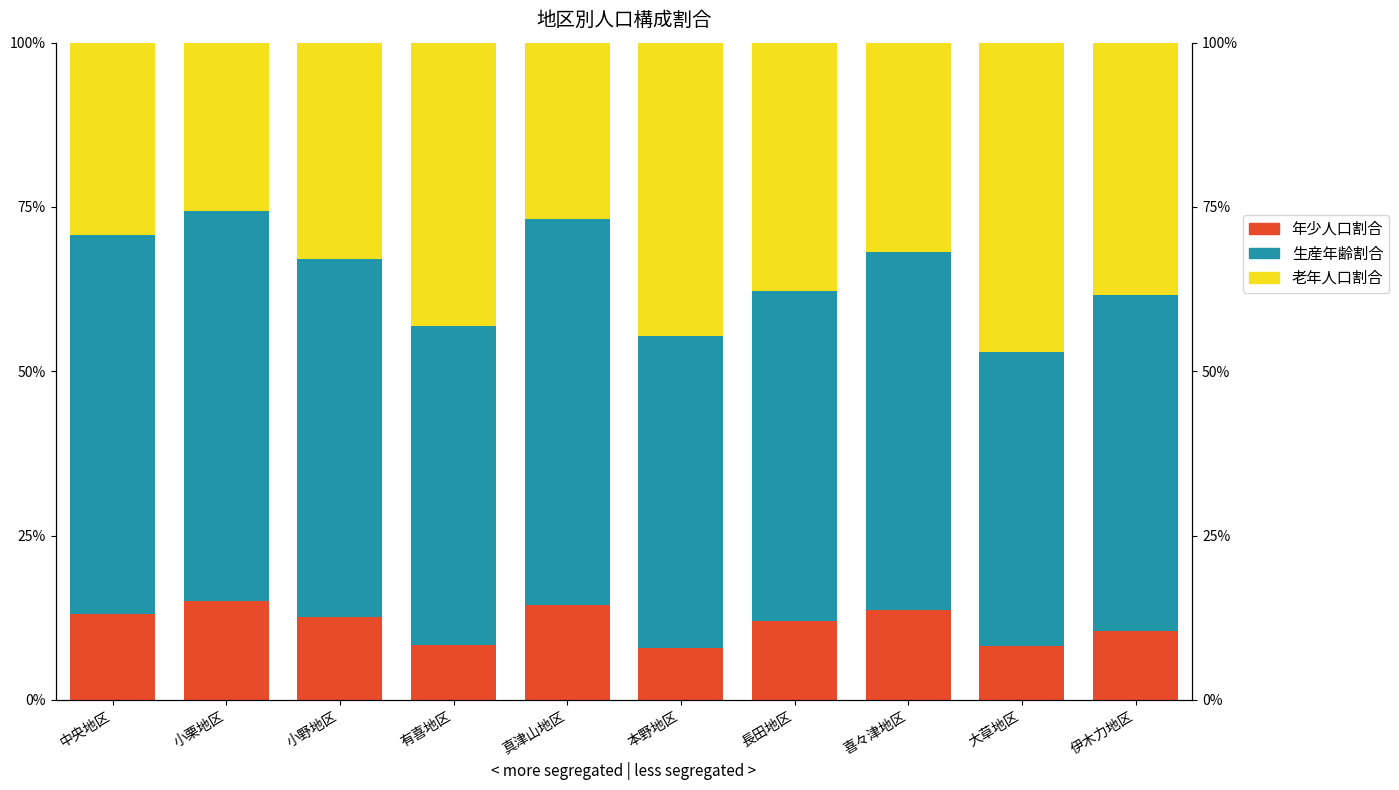

Which has a higher value, 長田地区 or 本野地区?

長田地区